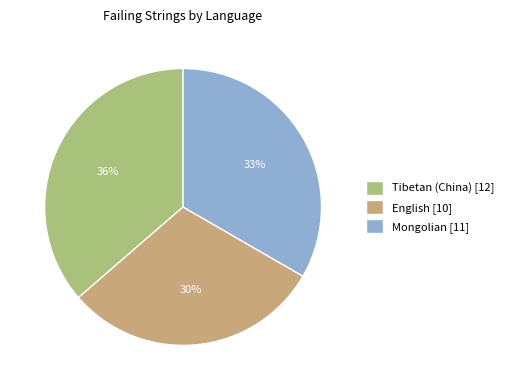

Rank the categories by value from lowest to highest.

English, Mongolian, Tibetan (China)